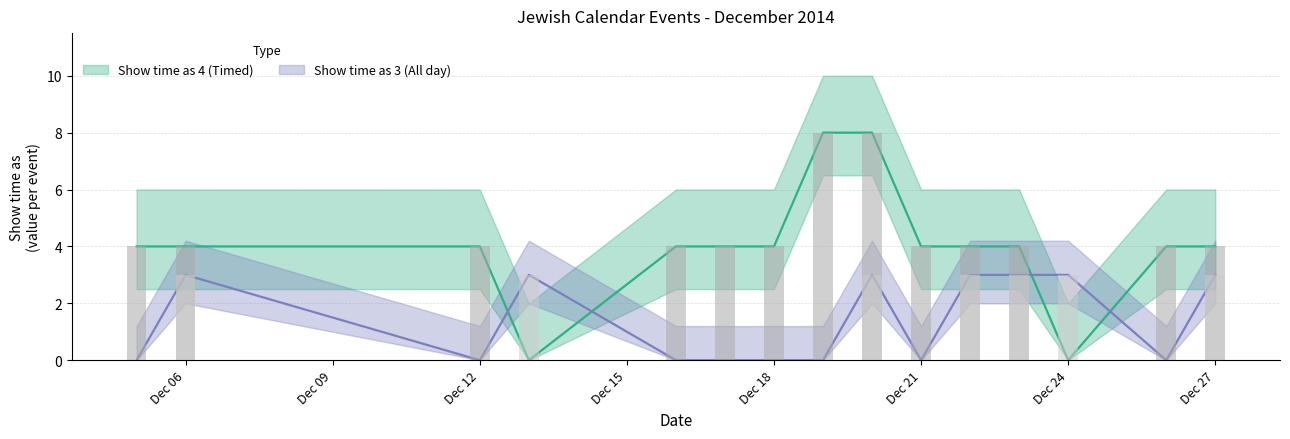

Where does the Show time as 4 (Timed) series first go above 4?

12/19/2014